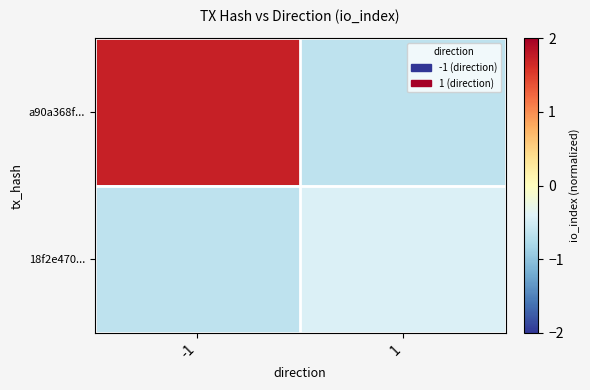

What is the spread (max minus min) of values at -1?

2.4